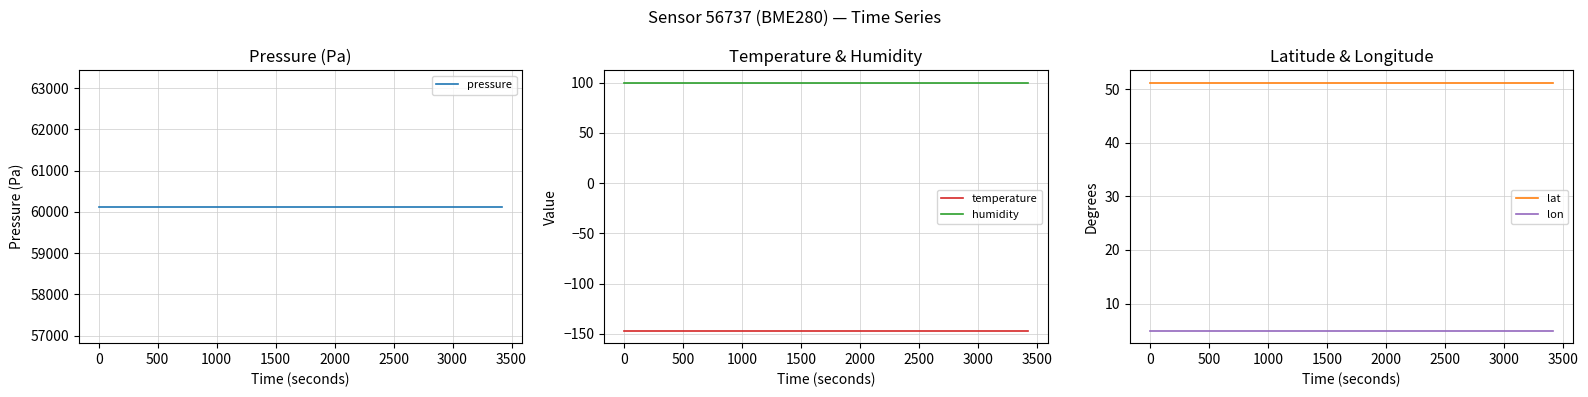

True or false: temperature and humidity intersect in this chart.

False